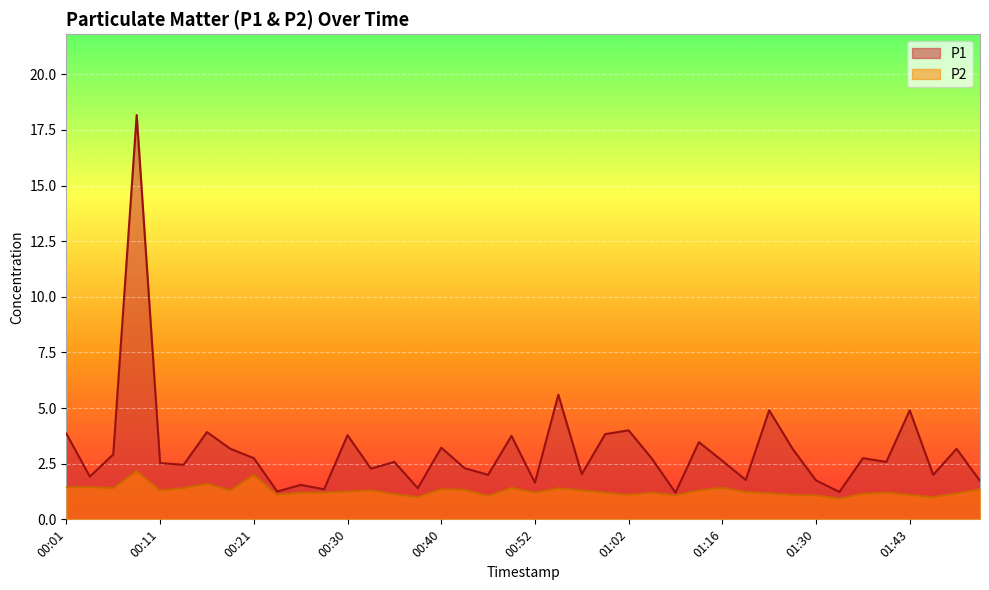

What position from the left is 00:55?

22